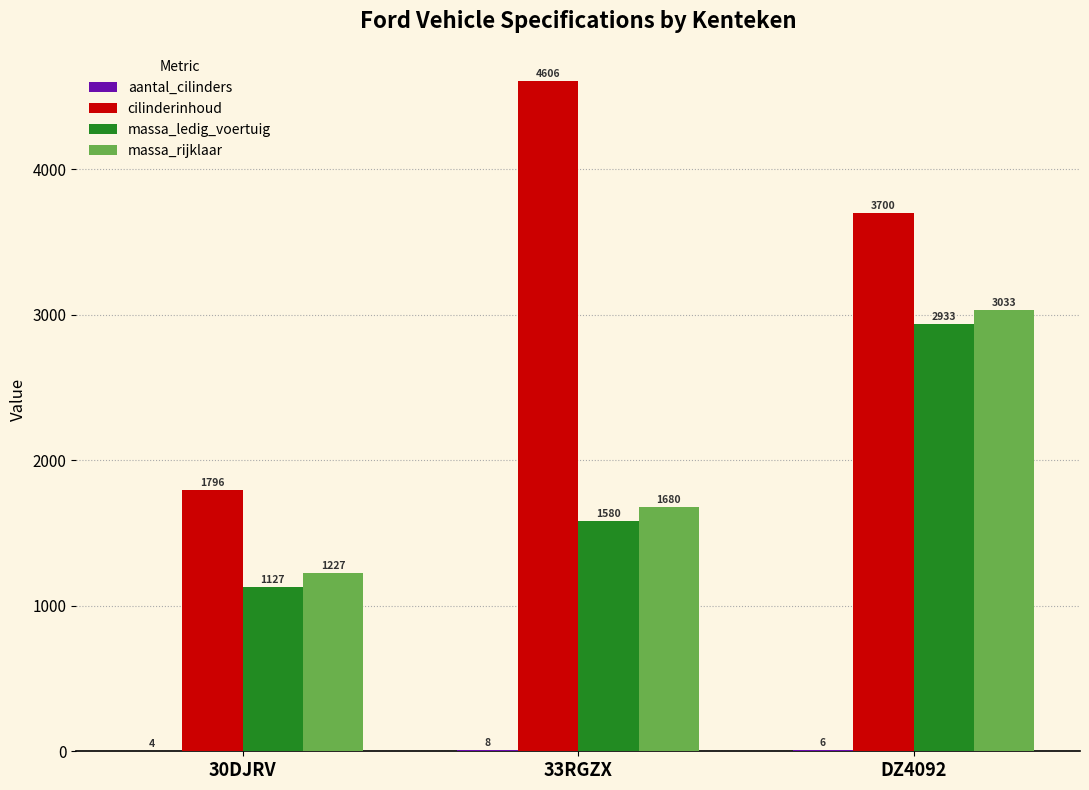

What value does the massa_rijklaar series have at DZ4092, to the nearest 50?

3050